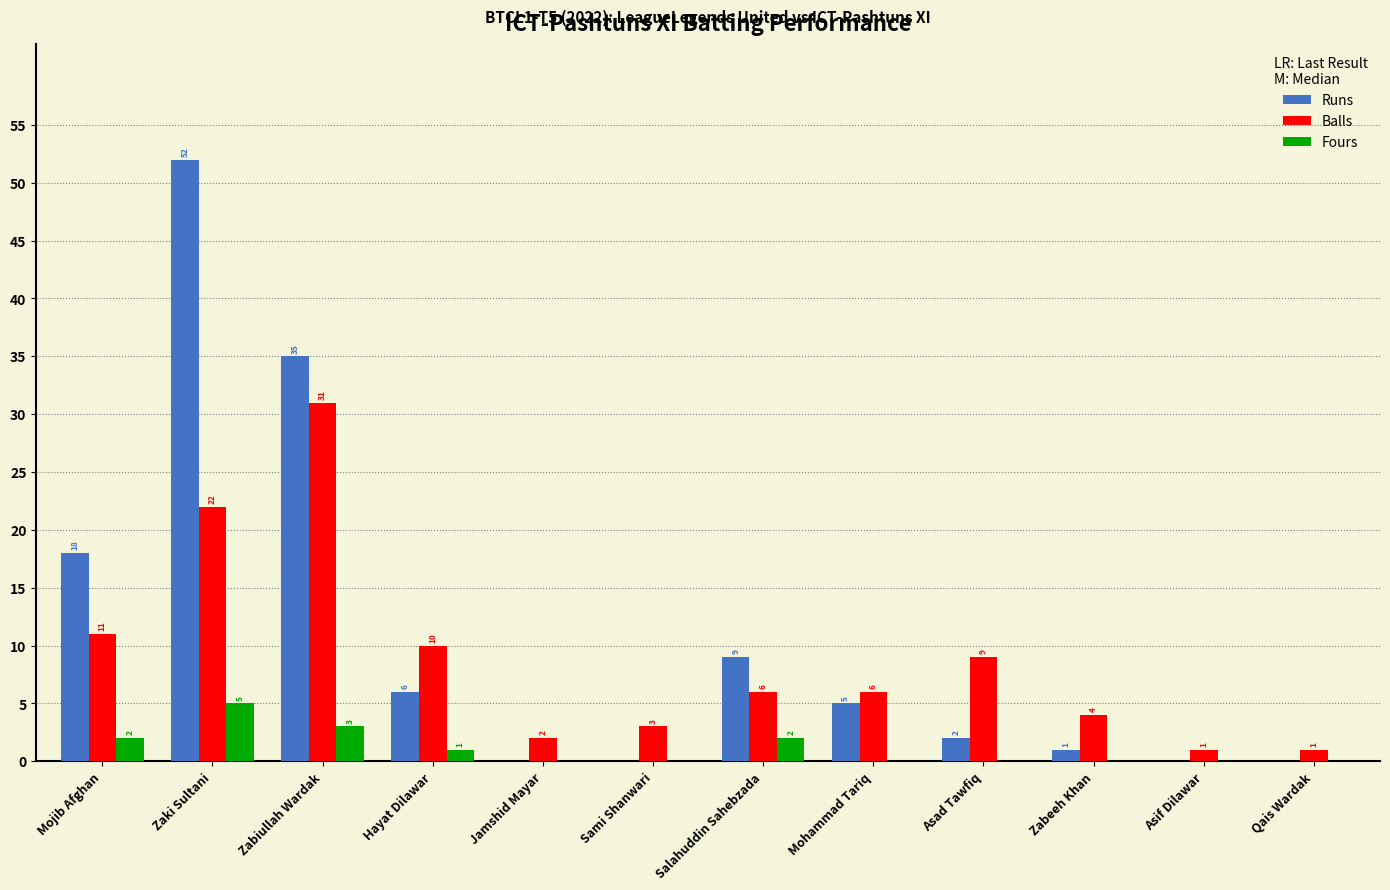

Reading left to right, list all the values displayed in this chart.

Runs: 18	52	35	6	0	0	9	5	2	1	0	0
Balls: 11	22	31	10	2	3	6	6	9	4	1	1
Fours: 2	5	3	1	0	0	2	0	0	0	0	0